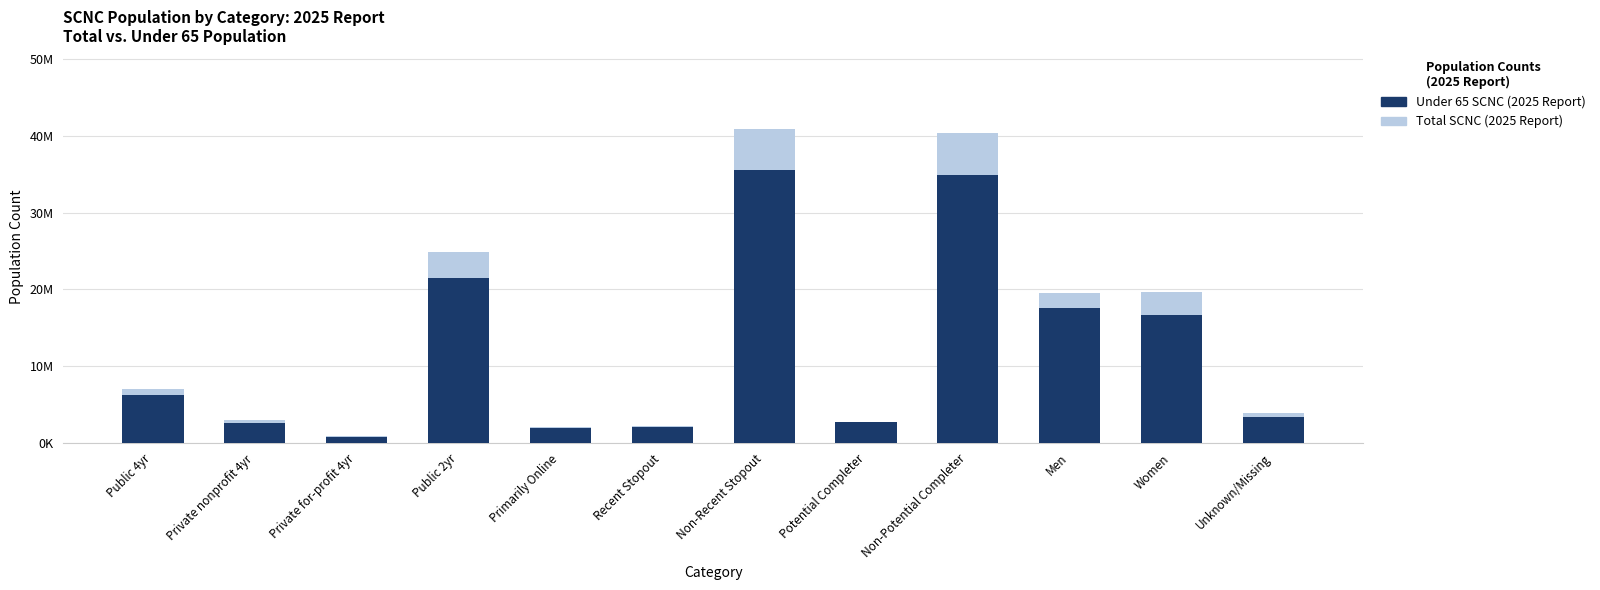

How many bars are there in total?

24